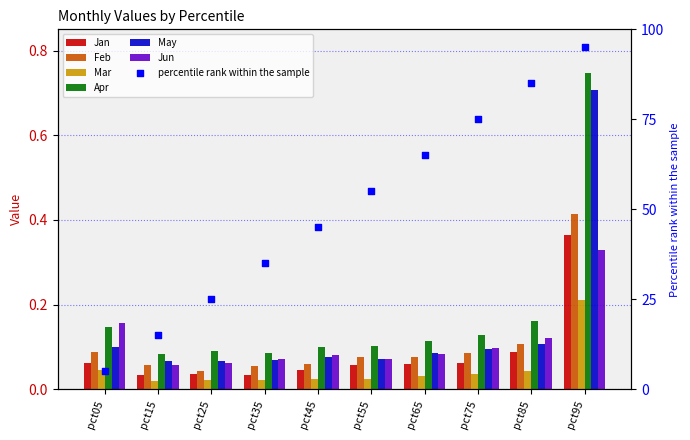

Which series contains the highest Y value?

Apr